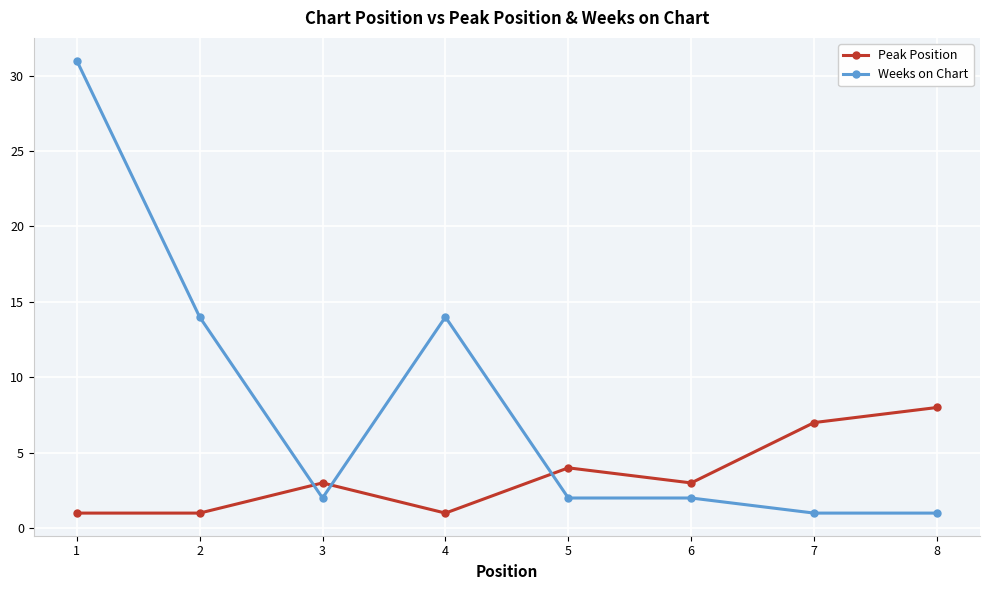

At which category does Weeks on Chart reach its first local peak?

4